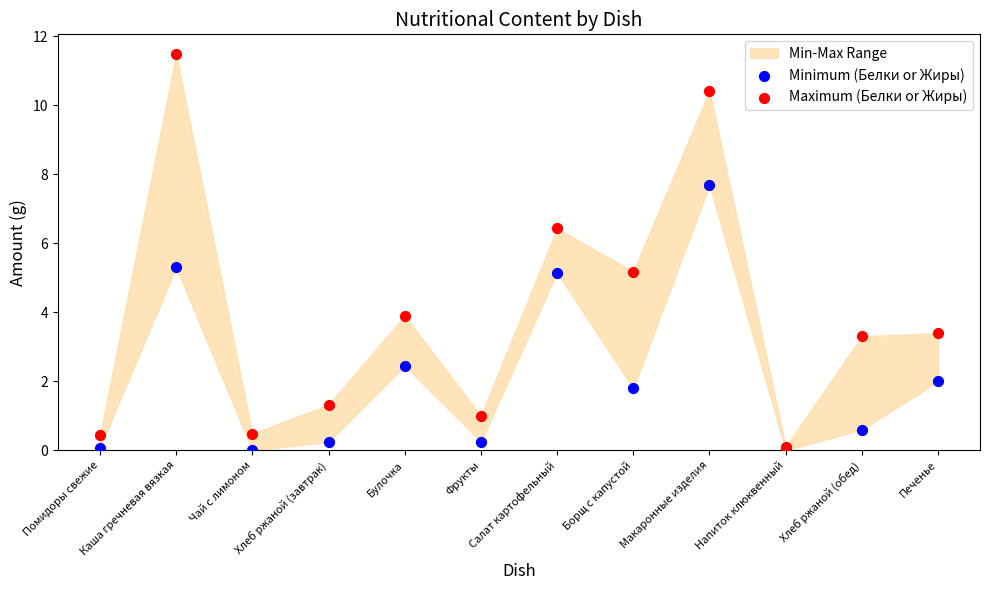

Which series reaches the maximum Y coordinate?

Maximum (Белки or Жиры)